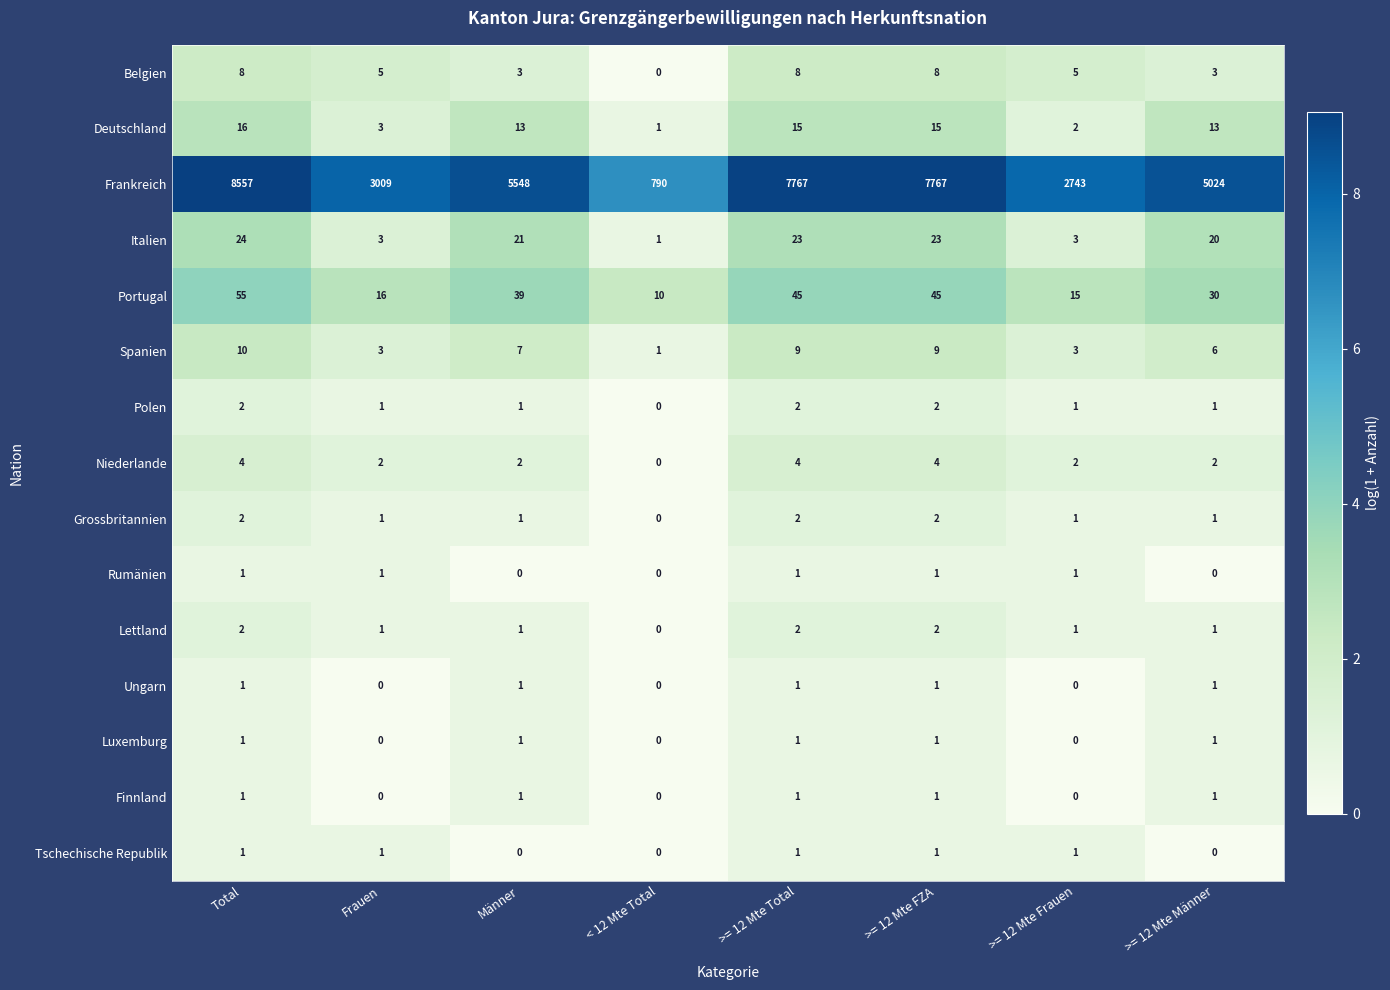

Is it true that Frankreich equals 4231 at >= 12 Mte Frauen?

False